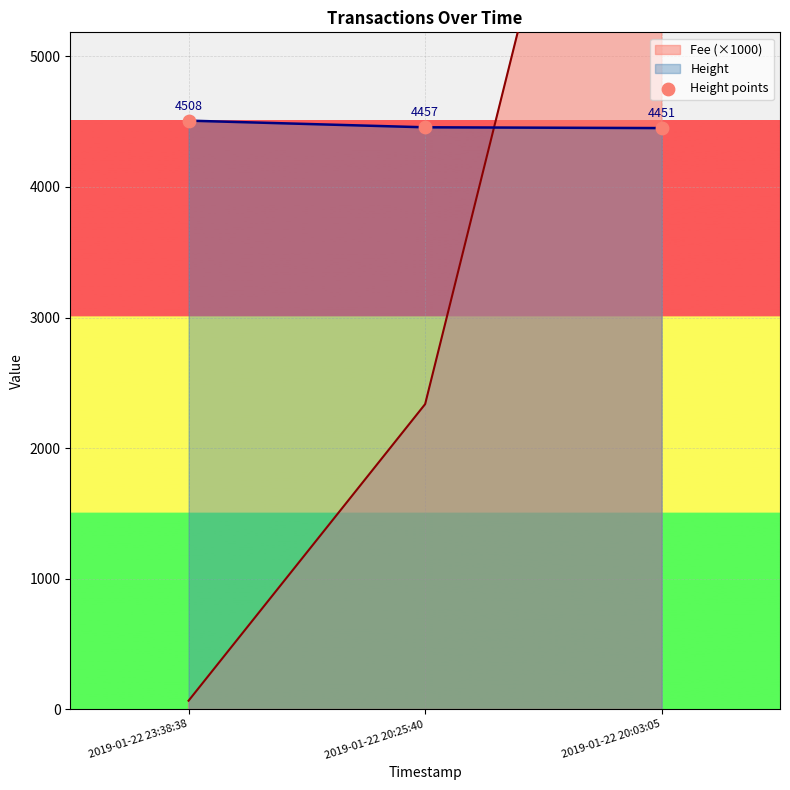

What is the ratio of the value at 2019-01-22 20:25:40 to the value at 2019-01-22 23:38:38?

1.0